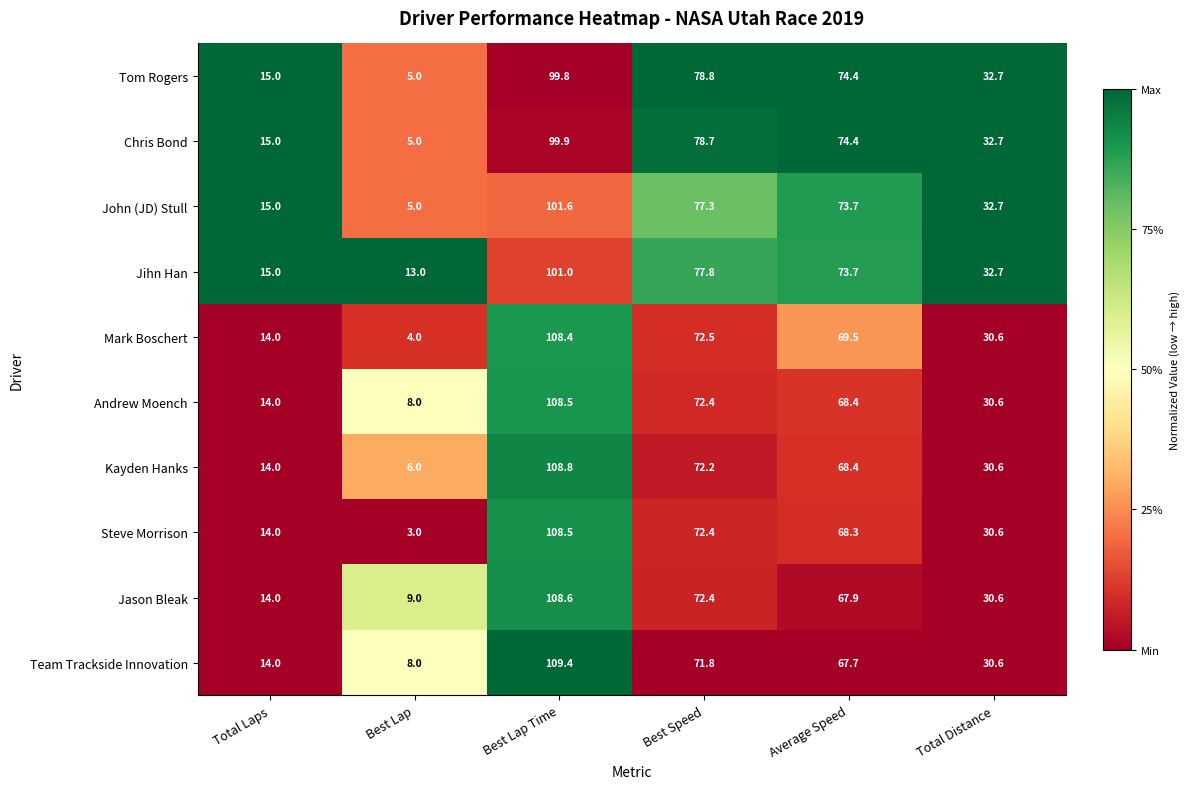

Is the value of Jason Bleak at Best Lap greater than the value of John (JD) Stull at Total Laps?

No